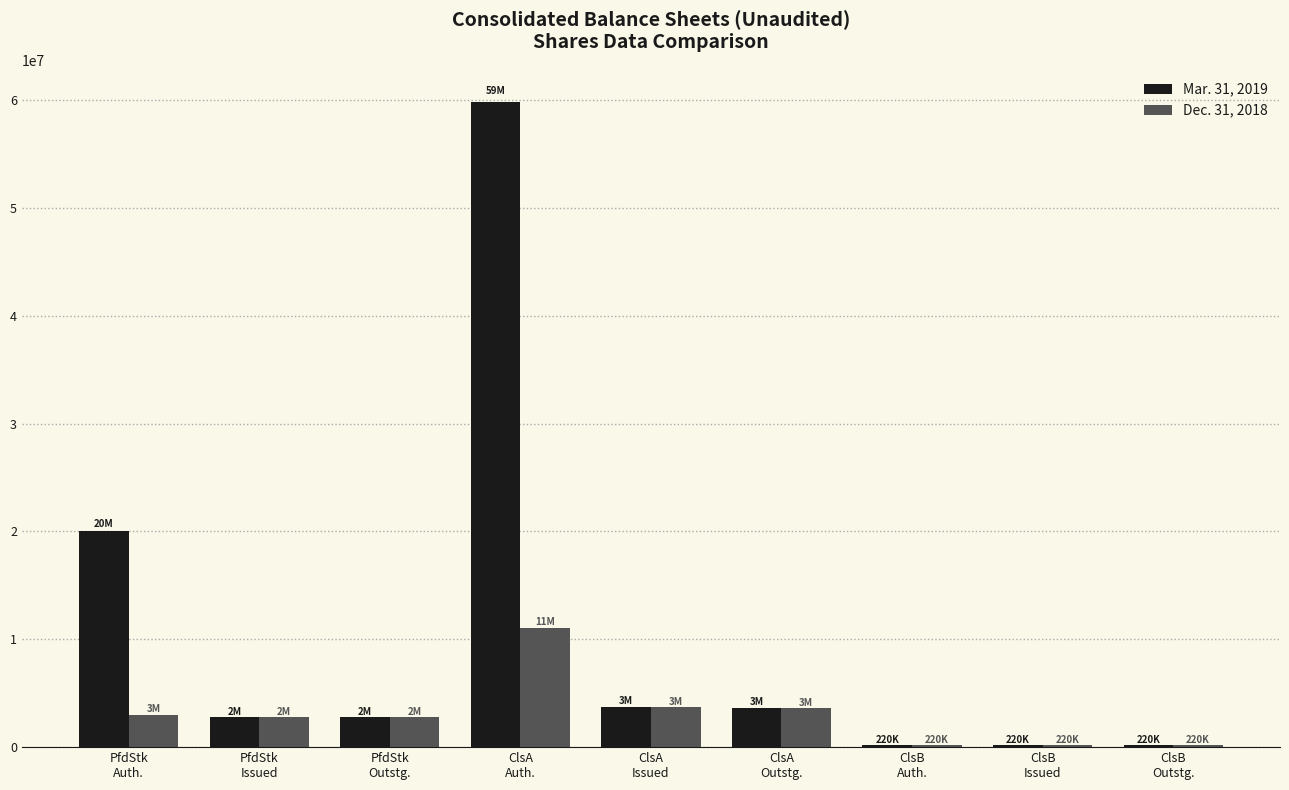

What is the greatest value displayed?

59779750